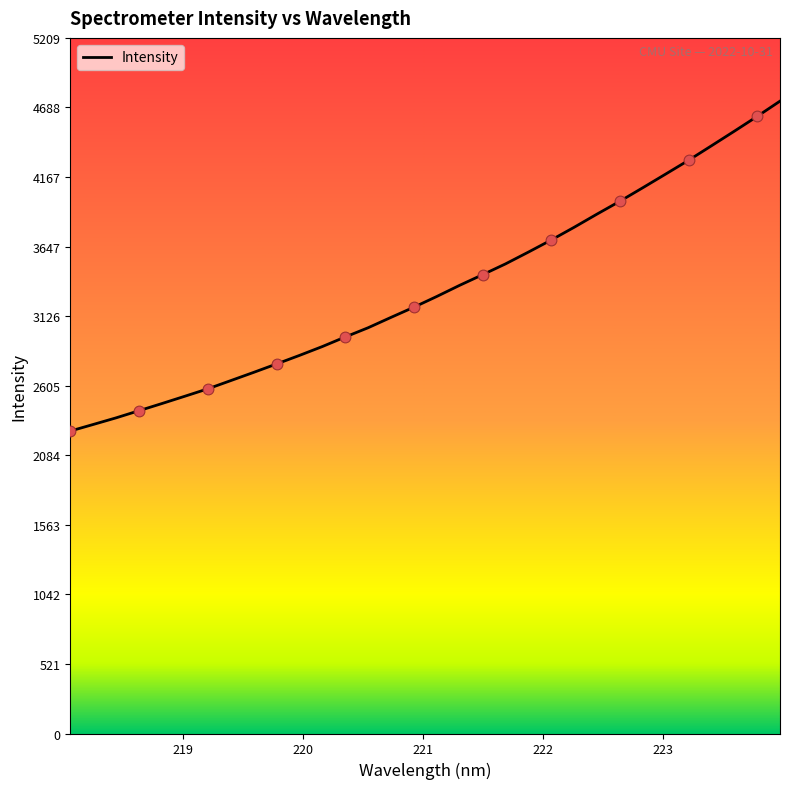

What is the maximum value shown in the chart?

4735.8